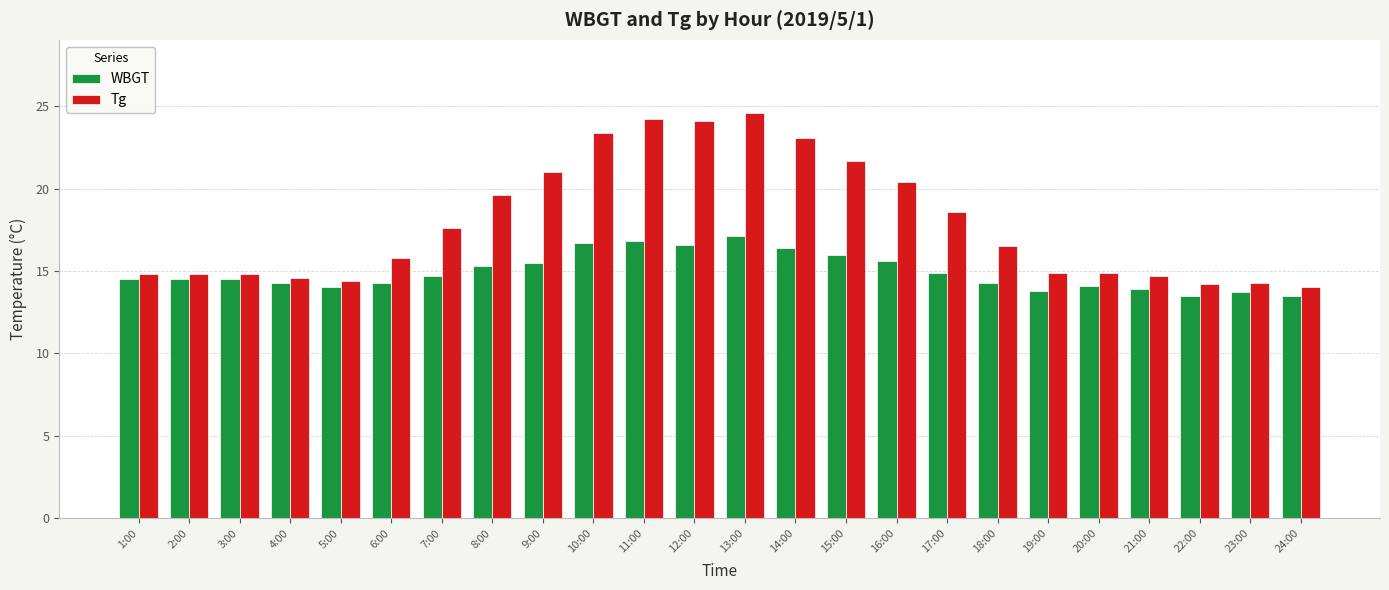

Are the bars horizontal?

No